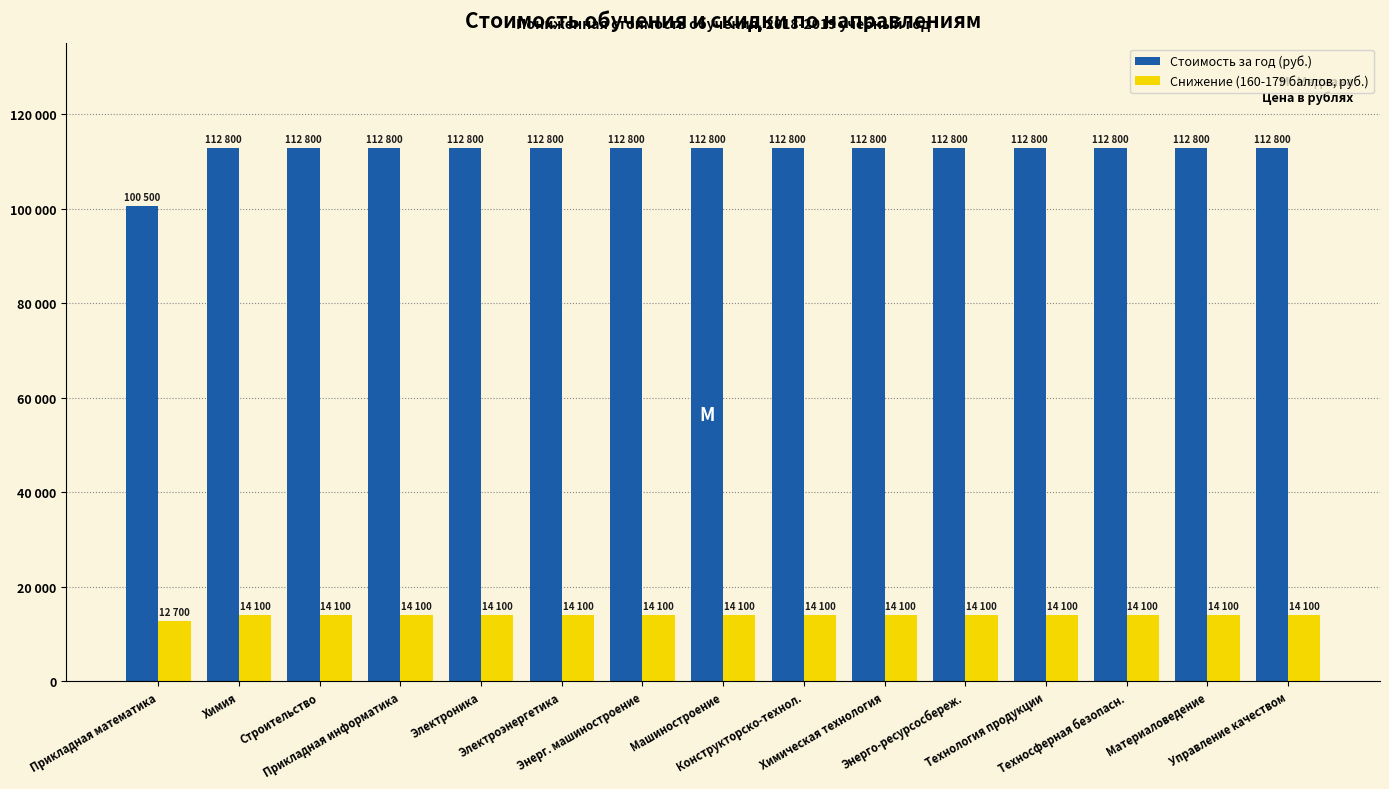

Does the chart contain any negative values?

No